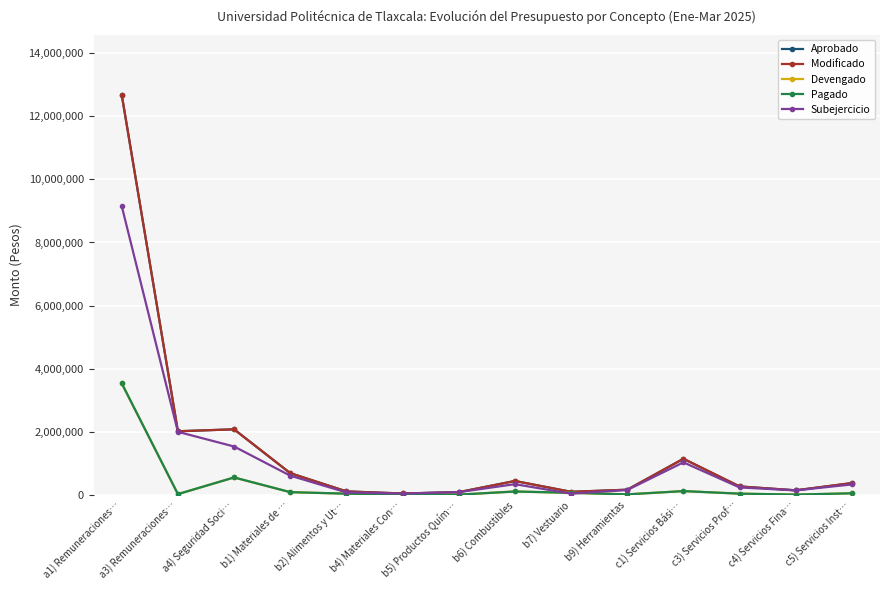

What is the value of the Subejercicio point at the 1st from the left?

9153146.8